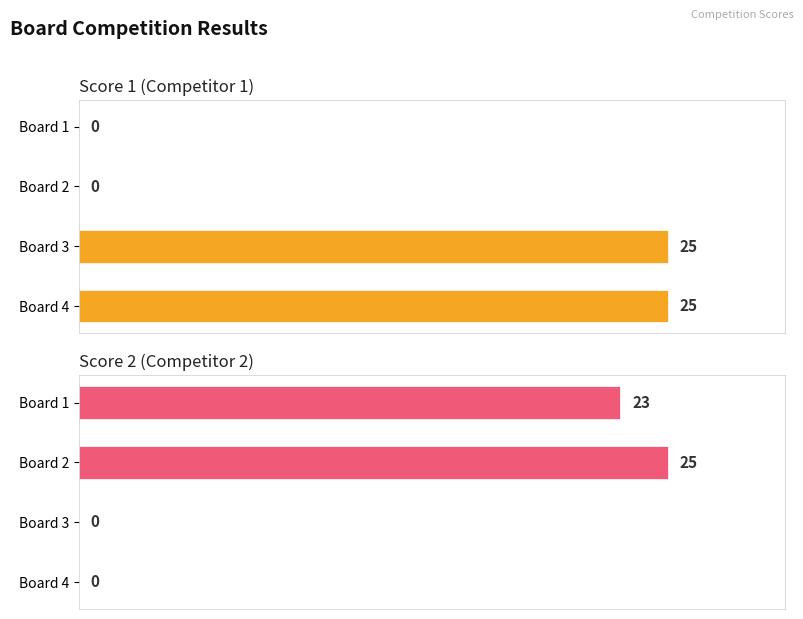

What is the difference between the maximum and minimum values in the Score 2 (Competitor 2) series?

25